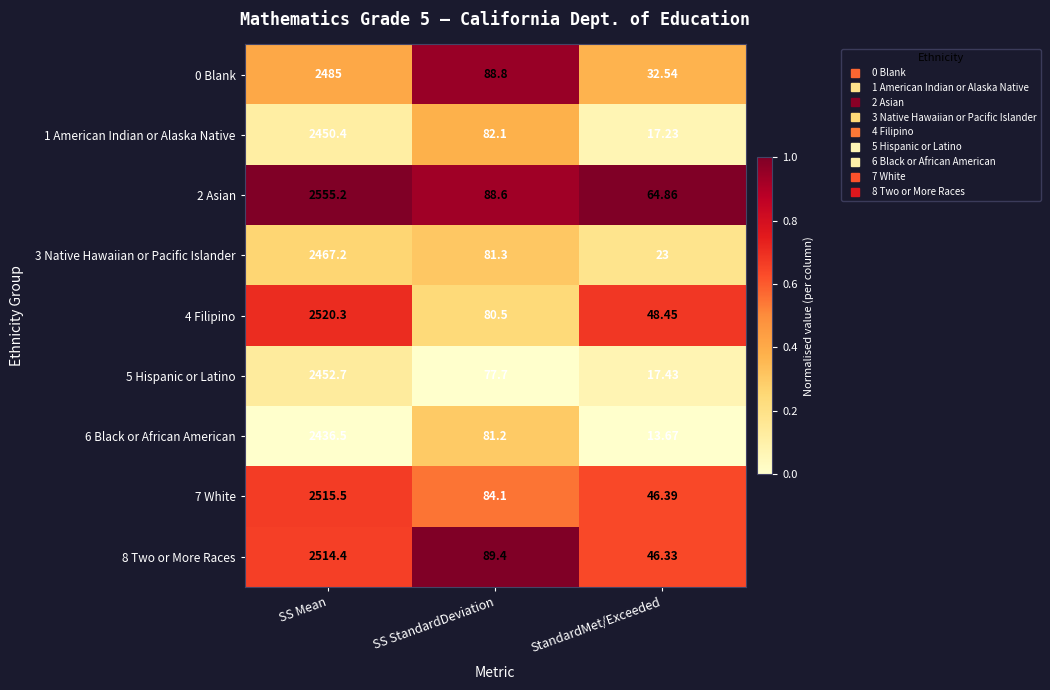

How many data points does each series have?

3